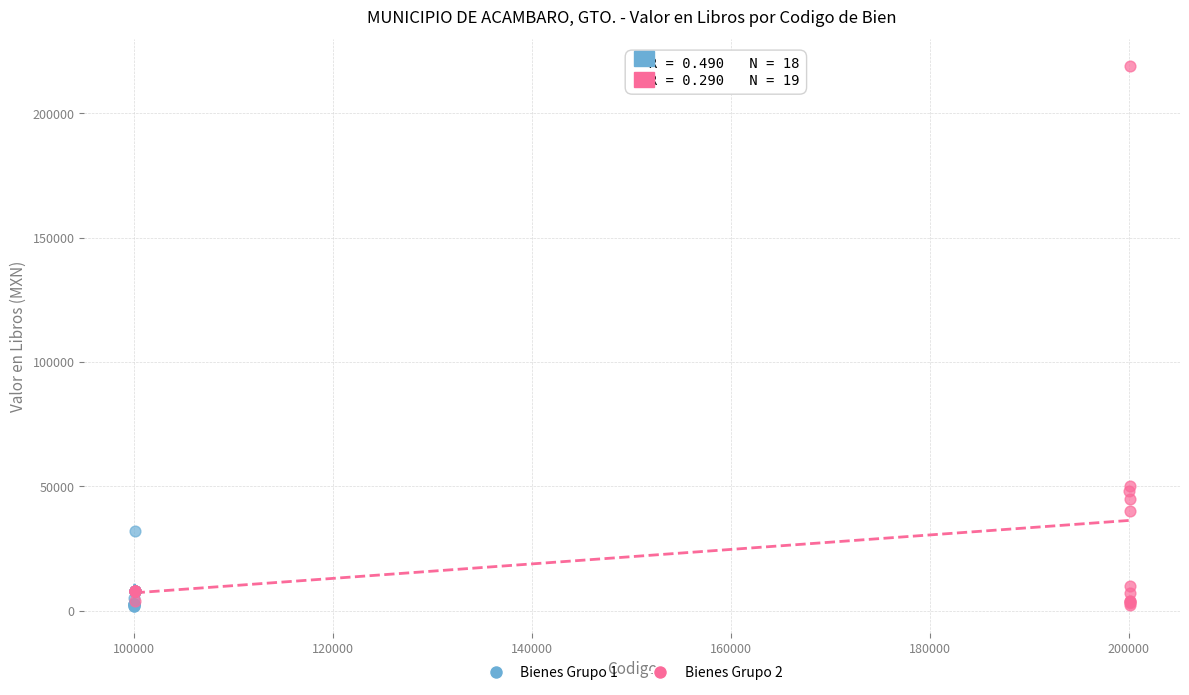

Which series contains the highest Y value?

Bienes Grupo 2